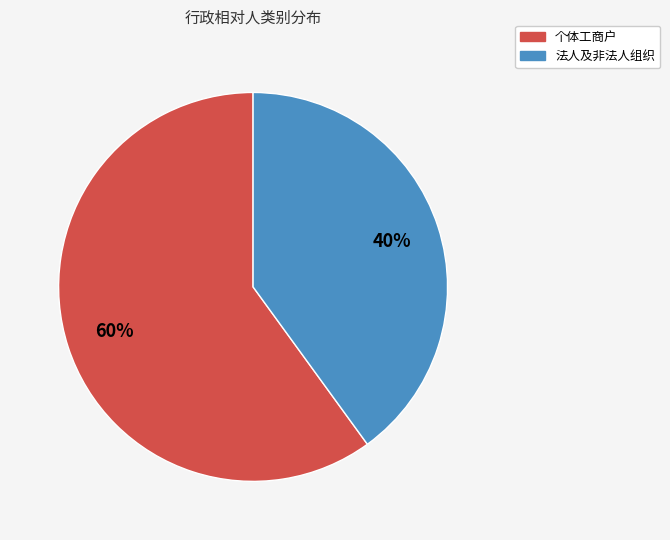

To the nearest percent, what portion does 个体工商户 represent?

60%